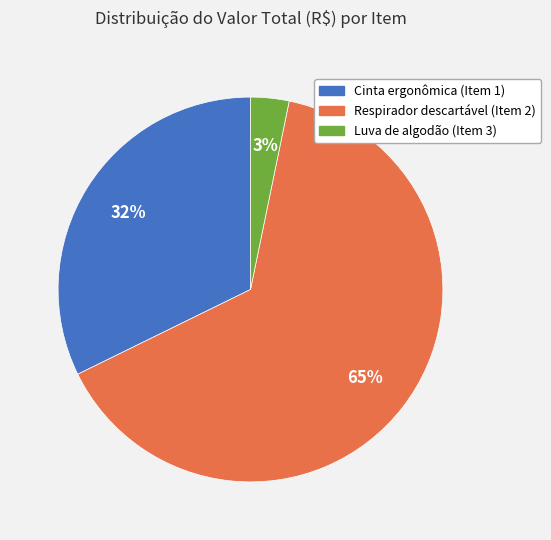

To the nearest percent, what is the combined percentage of Cinta ergonômica (Item 1) and Luva de algodão (Item 3)?

35%